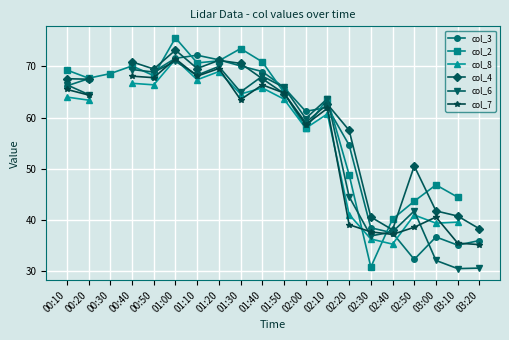

At which label is col_6 closest to 50?

02:20